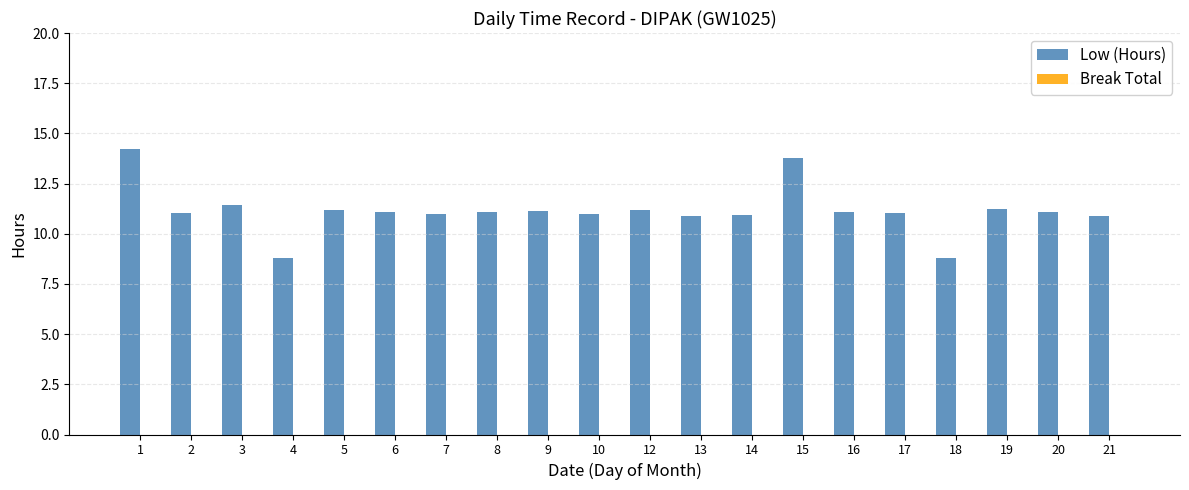

How many data points does each series have?

20